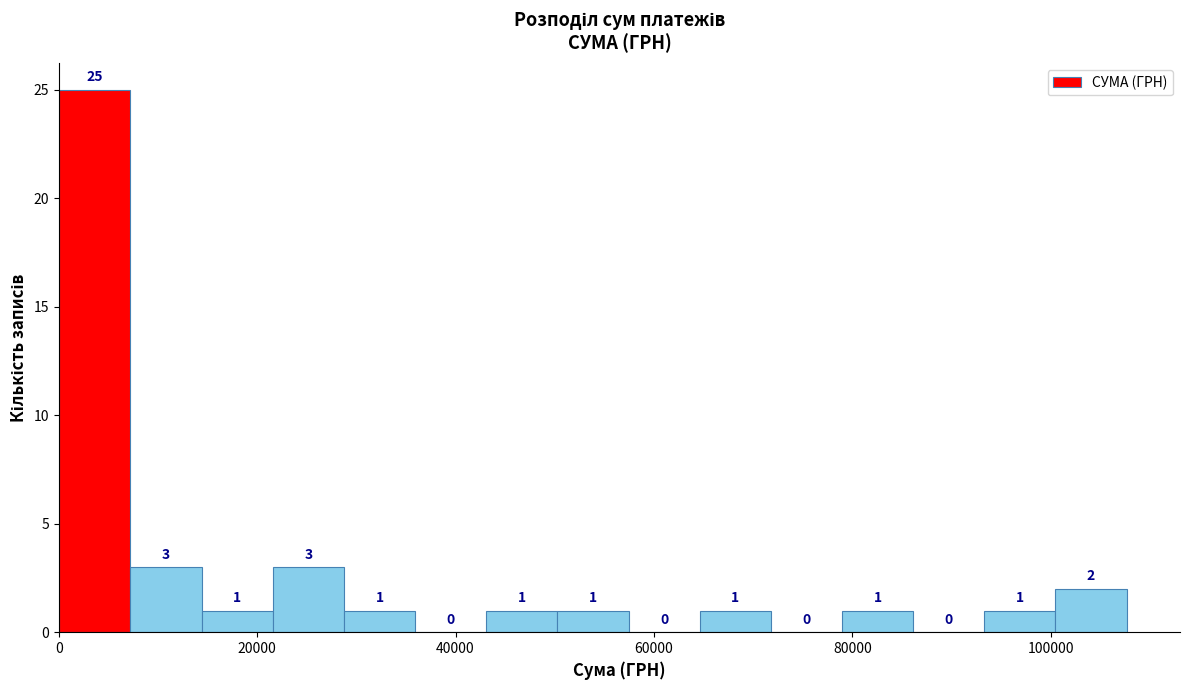

Around what value on the x-axis is the tallest bar? Give the approximate position of its centre, as read against the axis.

4000